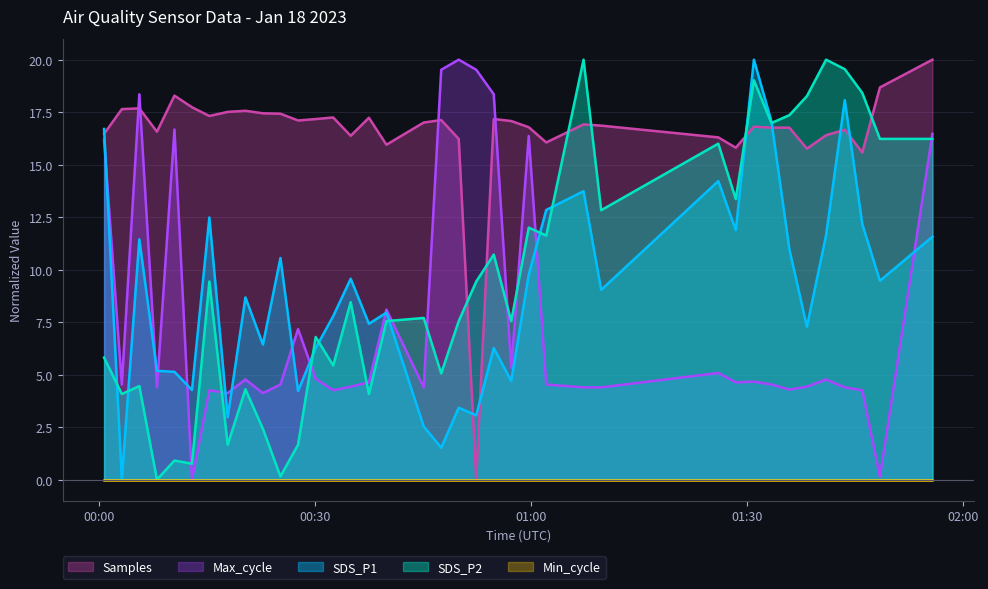

What is the maximum value shown in the chart?

20.0